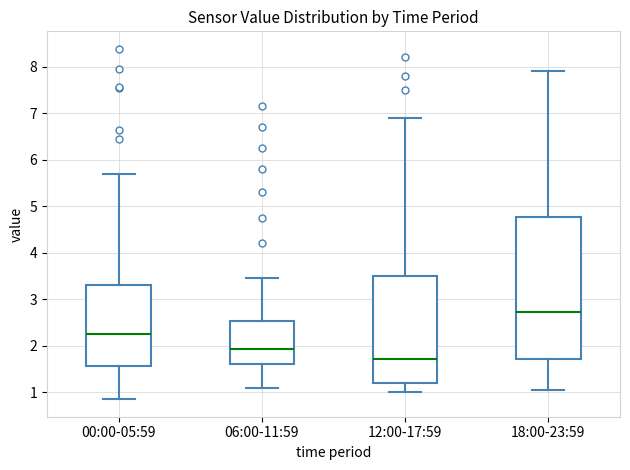

Which box is the tallest, from its lower edge to its upper edge?

18:00-23:59